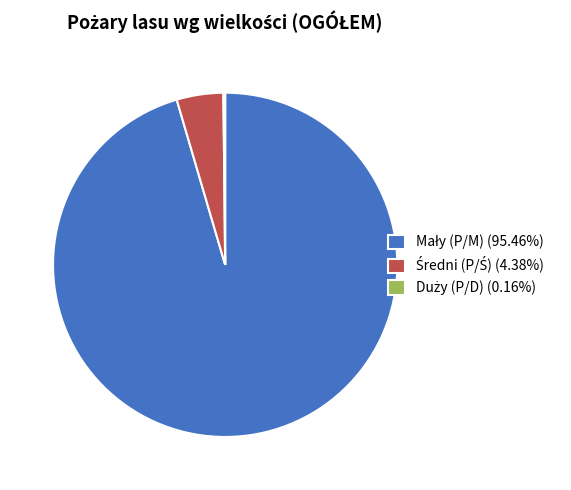

Is there any slice that represents more than half of the pie?

Yes